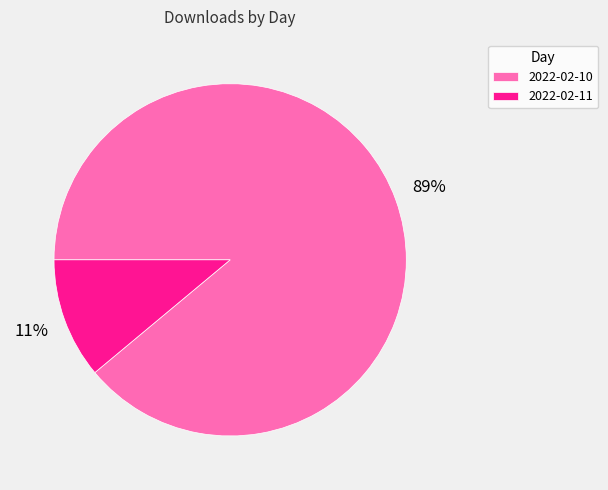

True or false: 2022-02-11 accounts for 21% of the total.

False